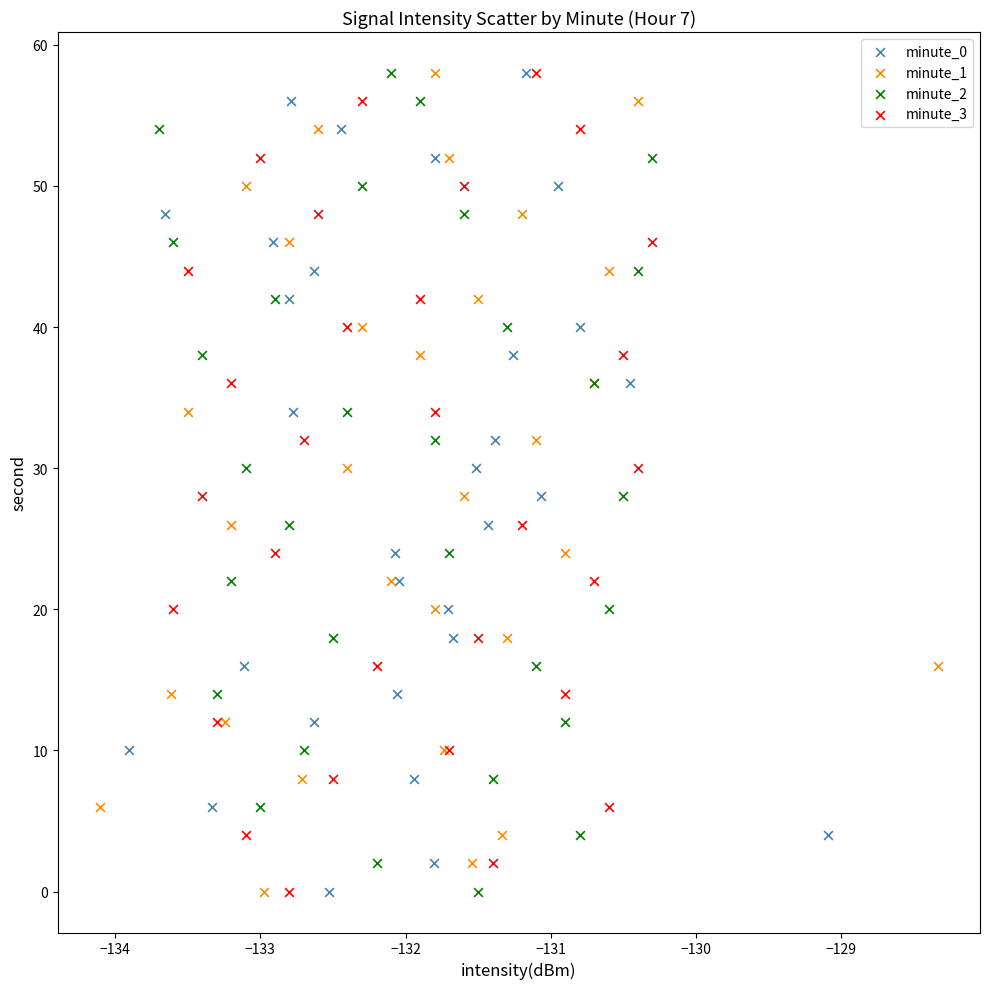

What are all the series names shown in the legend?

minute_0, minute_1, minute_2, minute_3